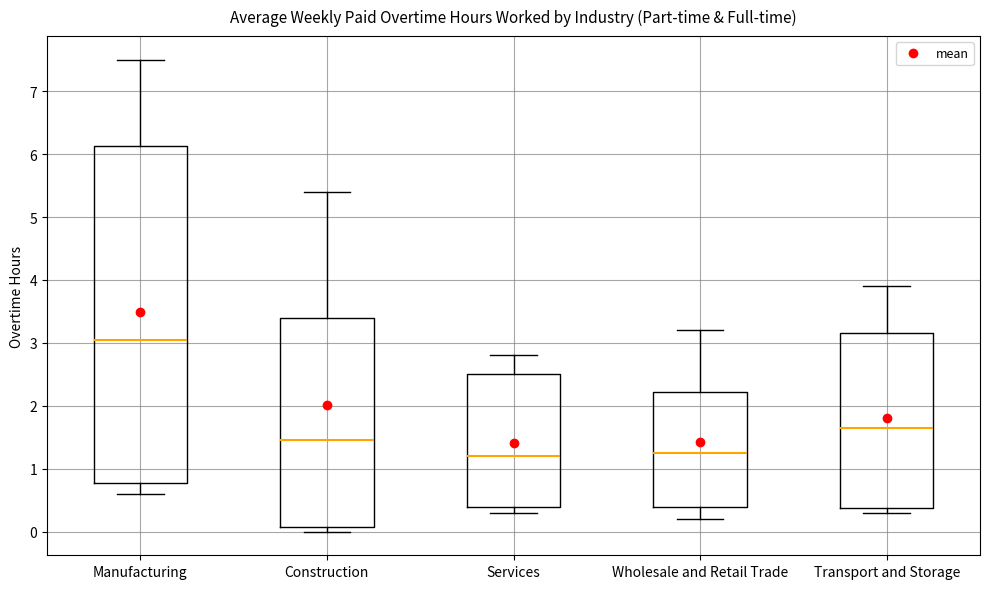

Reading left to right, read every box against the y-axis: the position of its median line, the range the box covers, and the ends of its whiskers. The values are not printed on the chart, so give them approximately, as read against the axis.

Manufacturing: median 3.1, box 0.8 to 6.1, whiskers 0.6 to 7.5
Construction: median 1.5, box 0.1 to 3.4, whiskers 0.0 to 5.4
Services: median 1.2, box 0.4 to 2.5, whiskers 0.3 to 2.8
Wholesale and Retail Trade: median 1.3, box 0.4 to 2.2, whiskers 0.2 to 3.2
Transport and Storage: median 1.7, box 0.4 to 3.2, whiskers 0.3 to 3.9